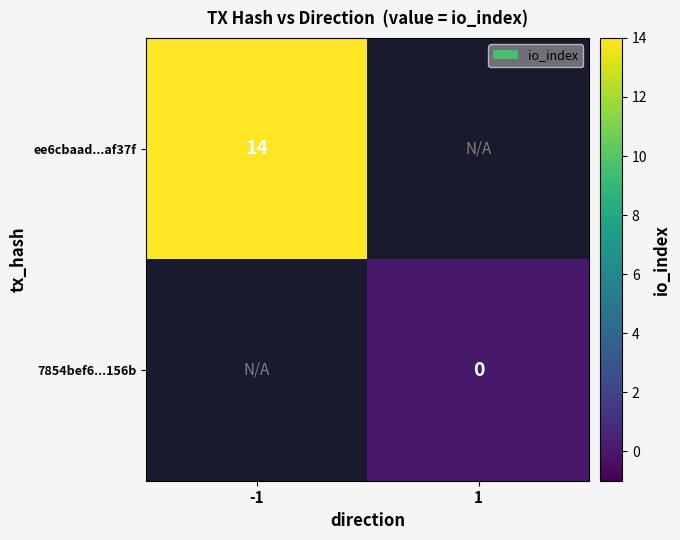

The value of ee6cbaad...af37f at -1 is 5. True or false?

False